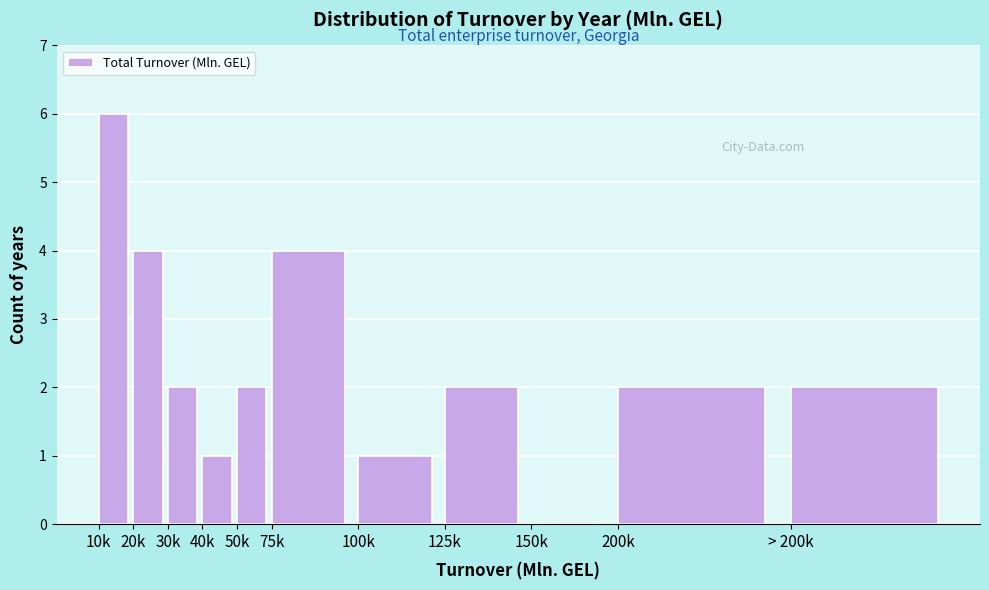

Reading left to right, transcribe all the data shown in this chart.

10k=6	20k=4	30k=2	40k=1	50k=2	75k=4	100k=1	125k=2	150k=0	200k=2	> 200k=2